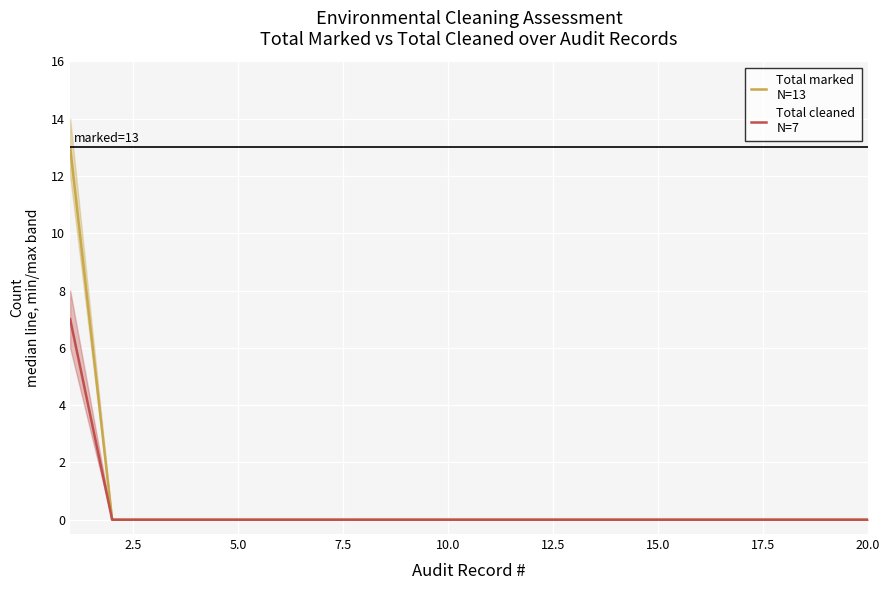

At which label does Total marked
N=13 reach its minimum?

2.5